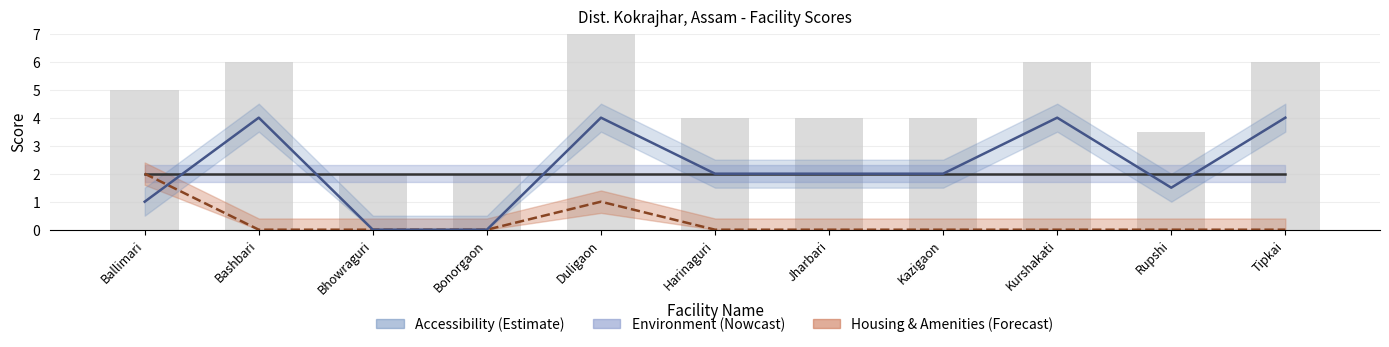

True or false: Accessibility has a value of 1.0 at Ballimari.

True